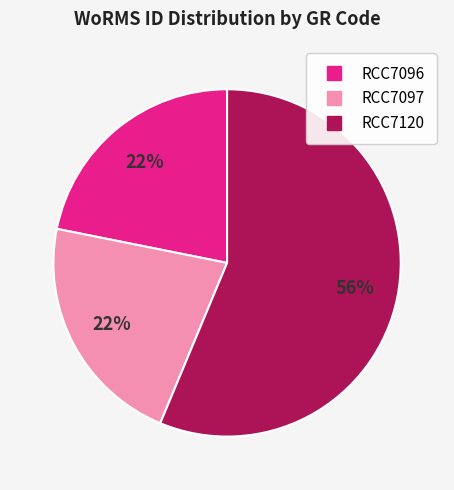

Does any single category account for the majority?

Yes